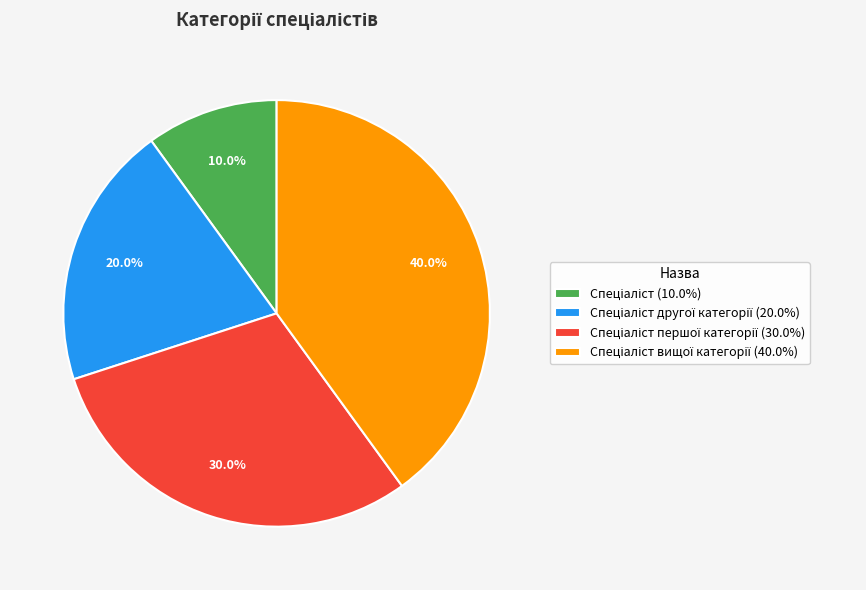

Does any single category account for the majority?

No